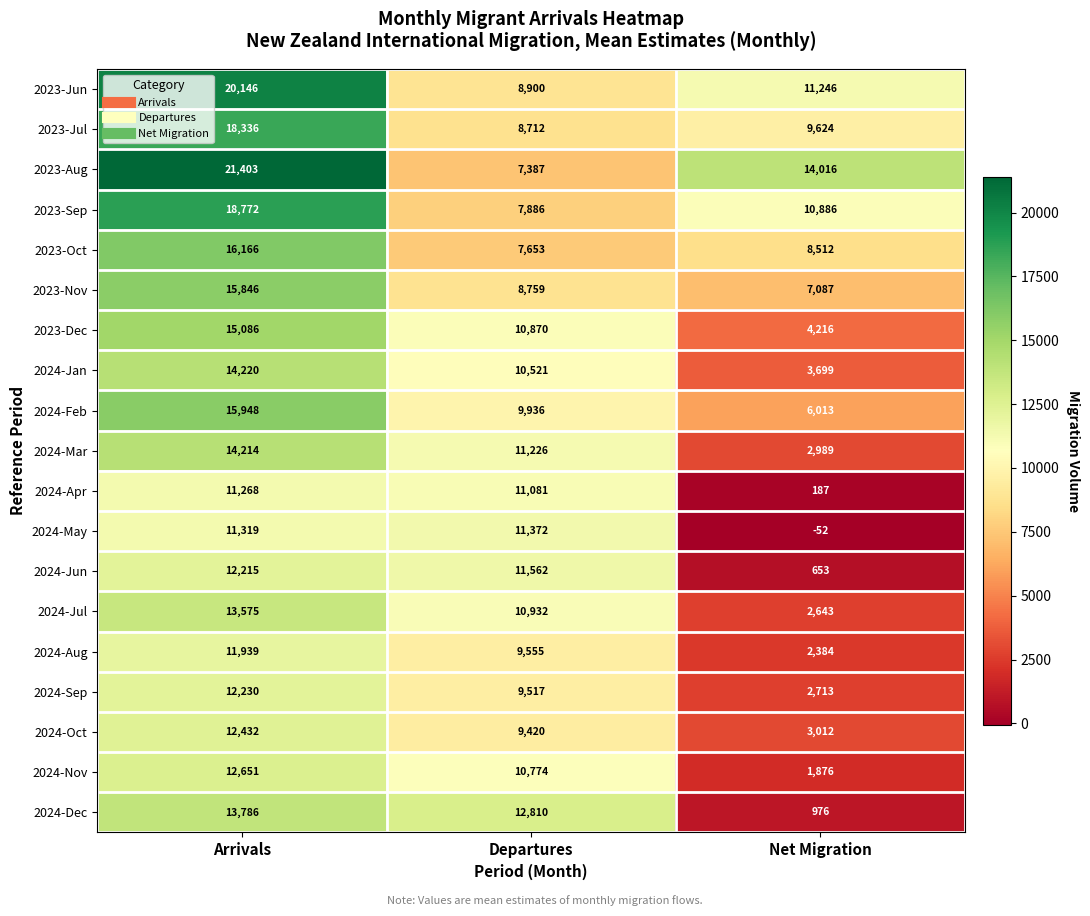

At Departures, list the series in order from smallest to largest.

2023-Aug, 2023-Oct, 2023-Sep, 2023-Jul, 2023-Nov, 2023-Jun, 2024-Oct, 2024-Sep, 2024-Aug, 2024-Feb, 2024-Jan, 2024-Nov, 2023-Dec, 2024-Jul, 2024-Apr, 2024-Mar, 2024-May, 2024-Jun, 2024-Dec